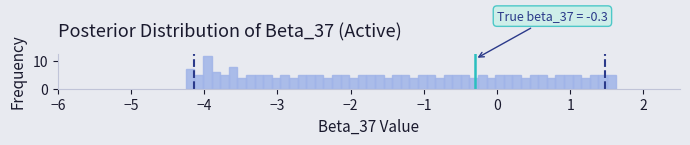

Around what value on the x-axis is the tallest bar? Give the approximate position of its centre, as read against the axis.

-4.0